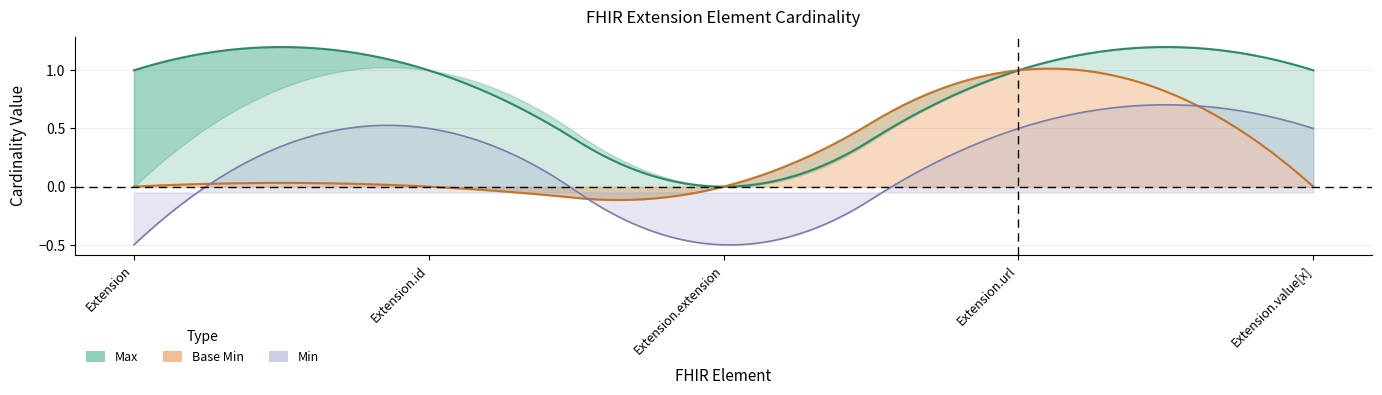

True or false: Max and Base Min intersect in this chart.

False